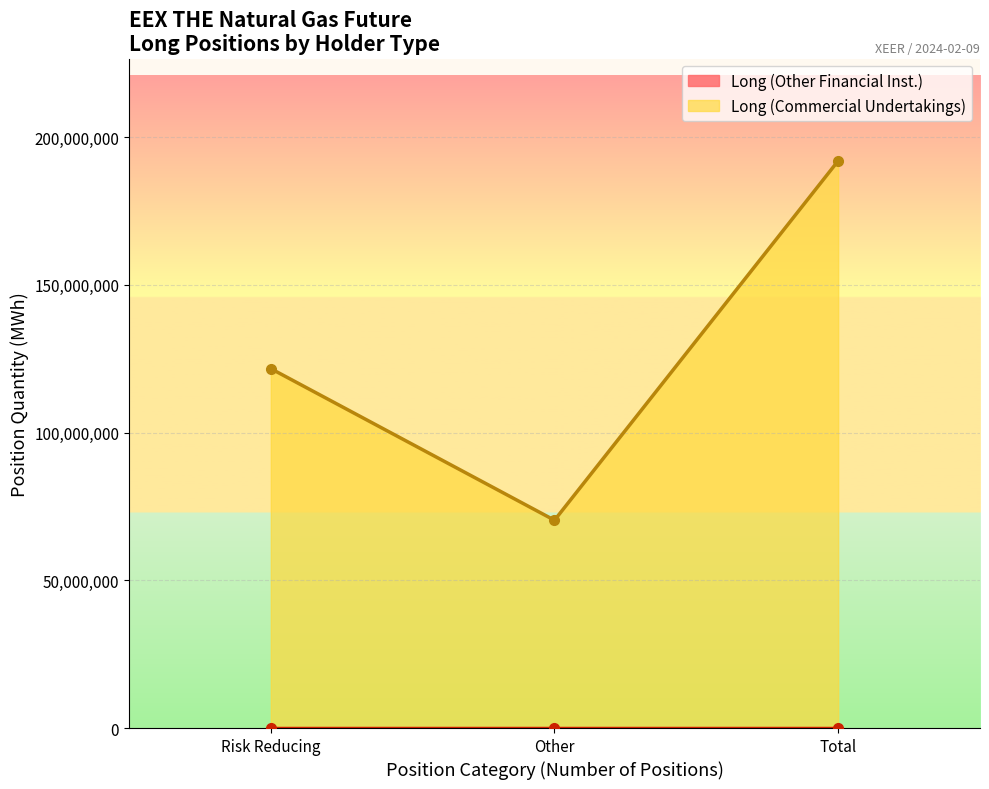

Reading right to left, transcribe all the data shown in this chart.

Long (Other Financial Inst.): Total Change=0	Other Change=0	Risk reducing Change=0	Total Long=0	Other Long=0	Risk reducing Long=0
Long (Commercial Undertakings): Total Change=4120990	Other Change=-895498	Risk reducing Change=5016488	Total Long=191970168	Other Long=70329818	Risk reducing Long=121640350